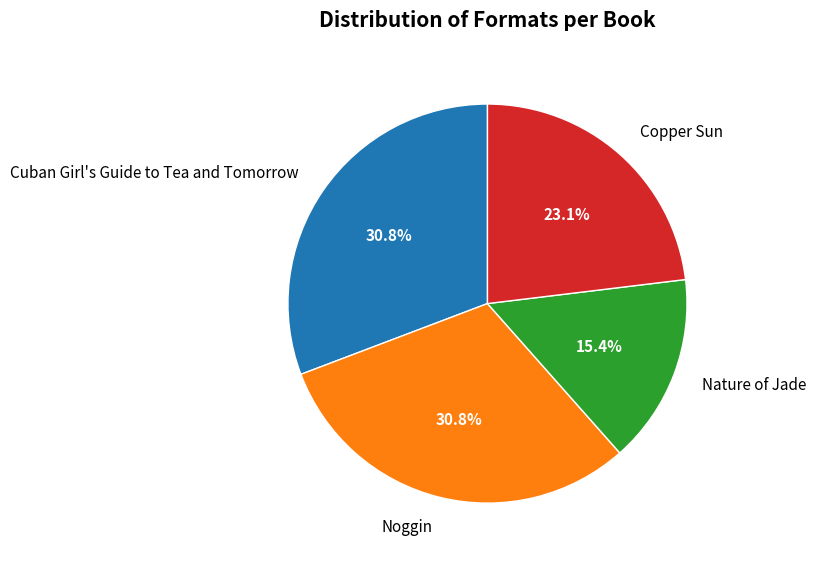

Count the number of slices in the pie.

4